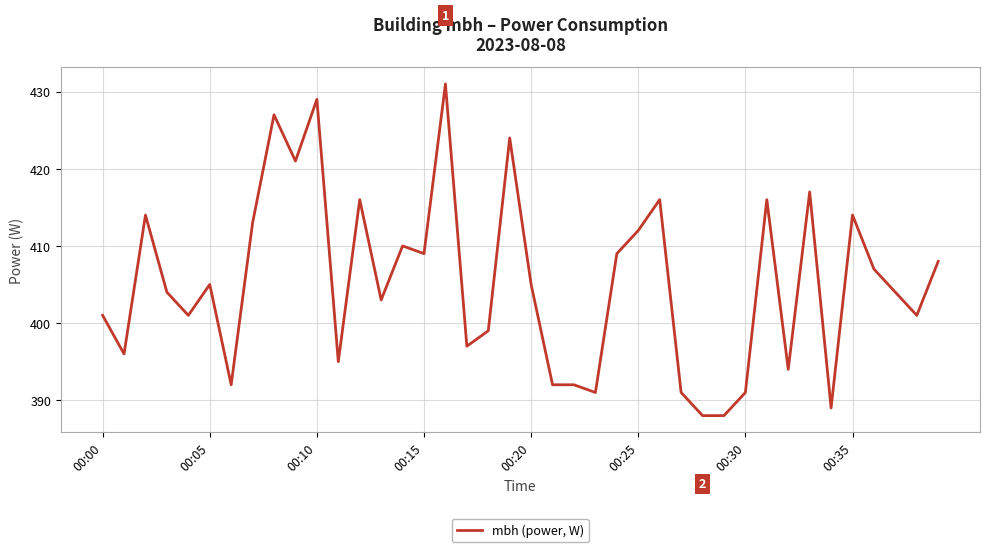

Does the chart display data point markers on the line(s)?

No